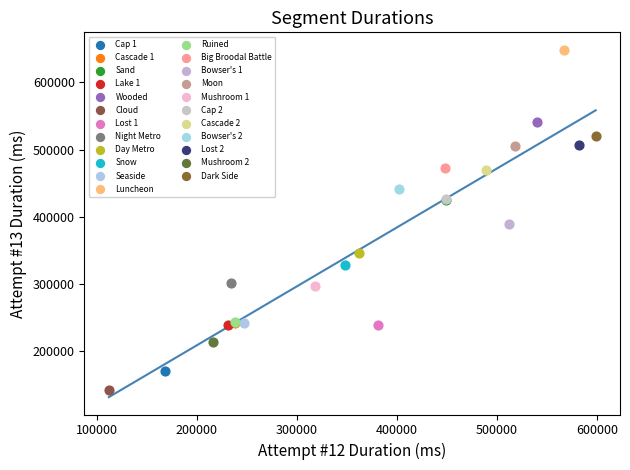

Which series reaches the minimum Y coordinate?

Cloud